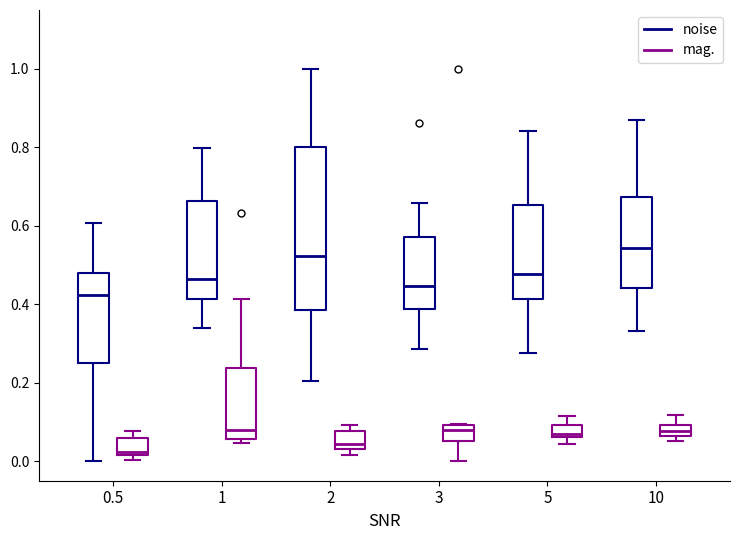

Which box is the tallest, from its lower edge to its upper edge?

2 (noise)